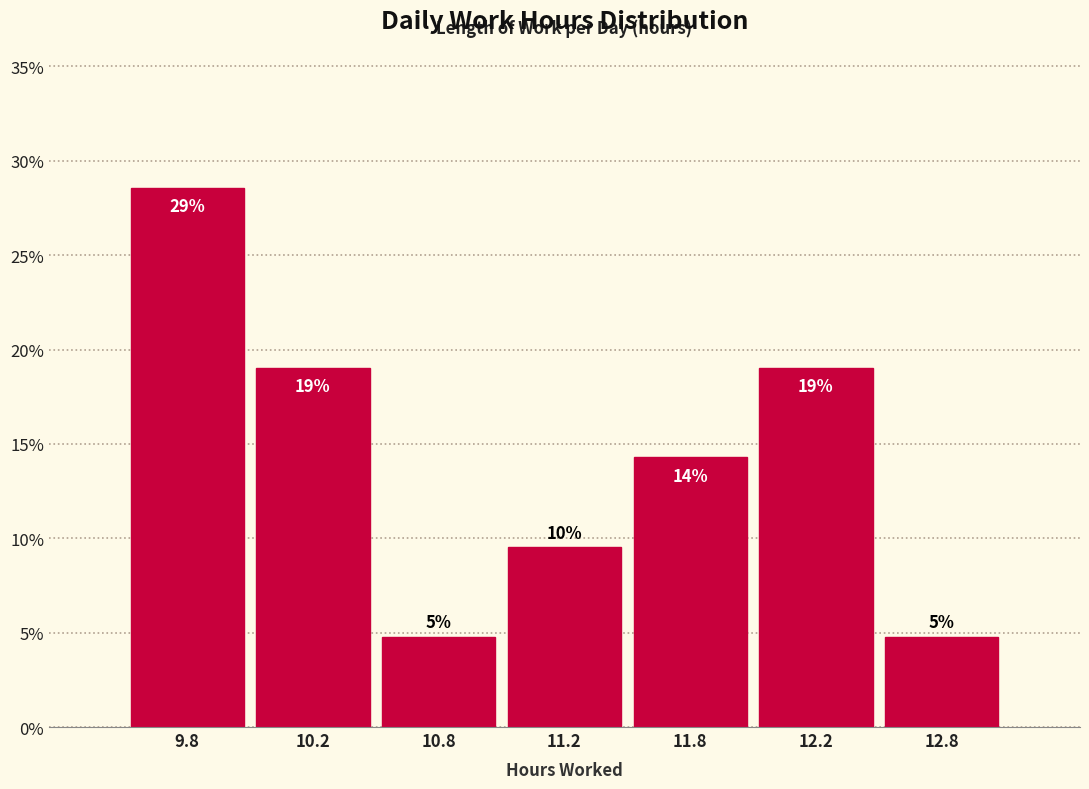

Are the bars horizontal?

No